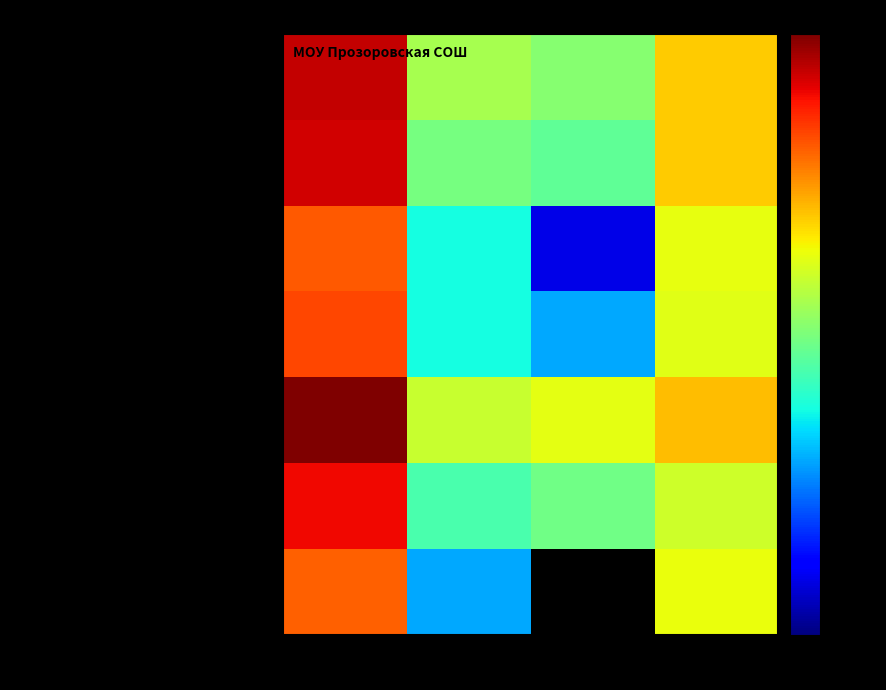

Rank the series at Белки from lowest to highest value.

чай с сахаром, хлеб ржаной, батон нарезной, пюре картофельное, кофейный напиток на молоке, суп картофельный с вермишелью с курой, тефтели из говядины